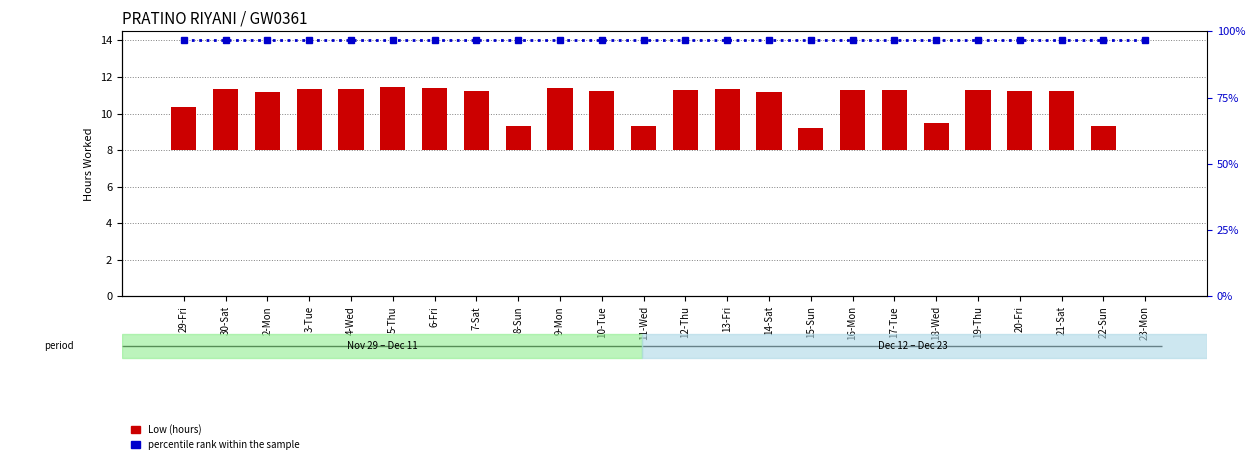

True or false: percentile rank within the sample has a value of 24.2 at 4-Wed.

False